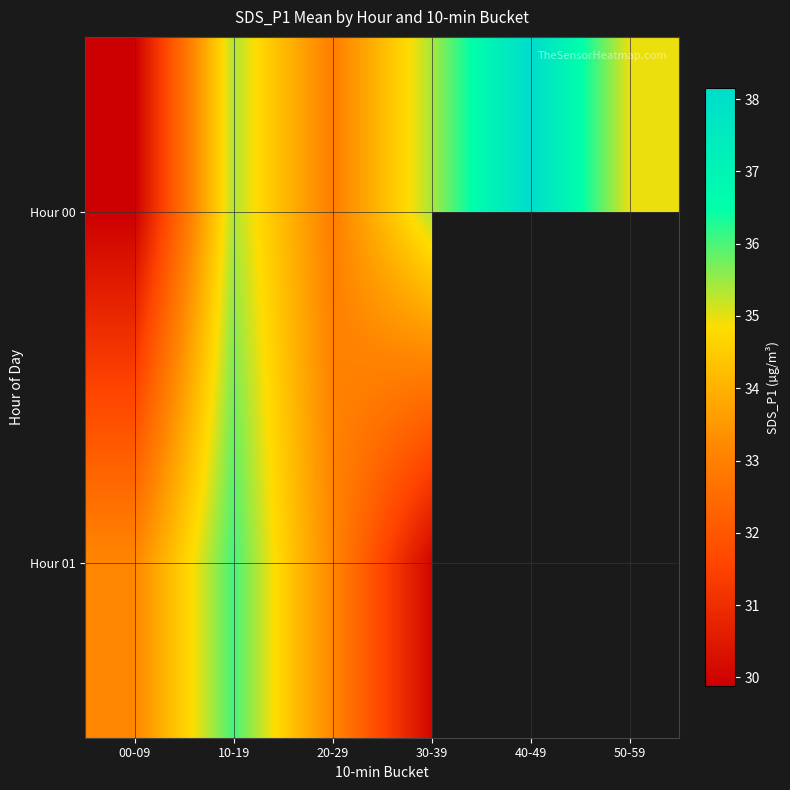

Which label corresponds to the smallest value in the chart?

00-09